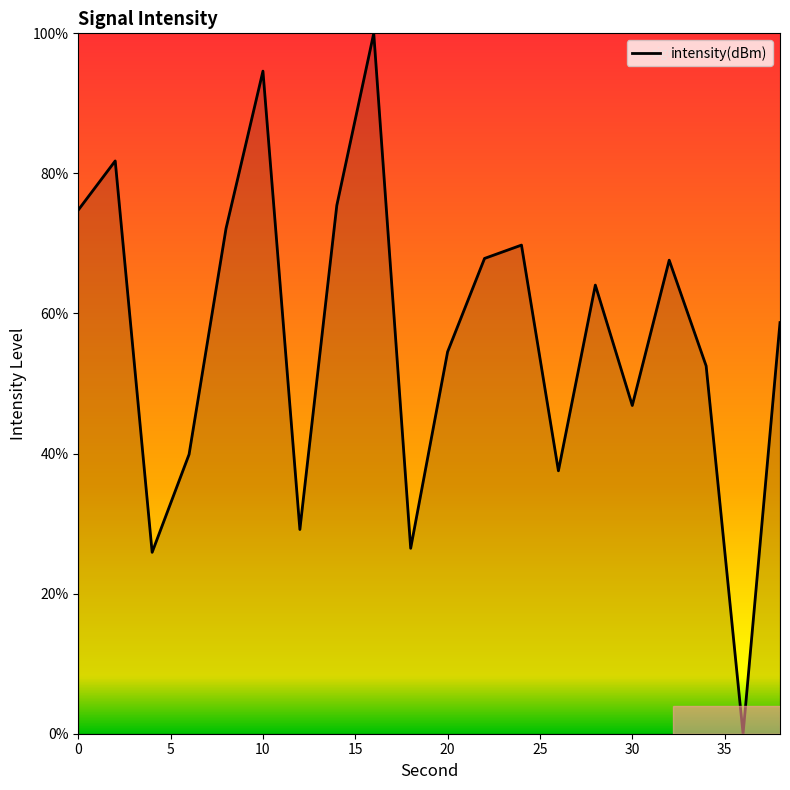

What is the difference between the maximum and minimum values?

100.0